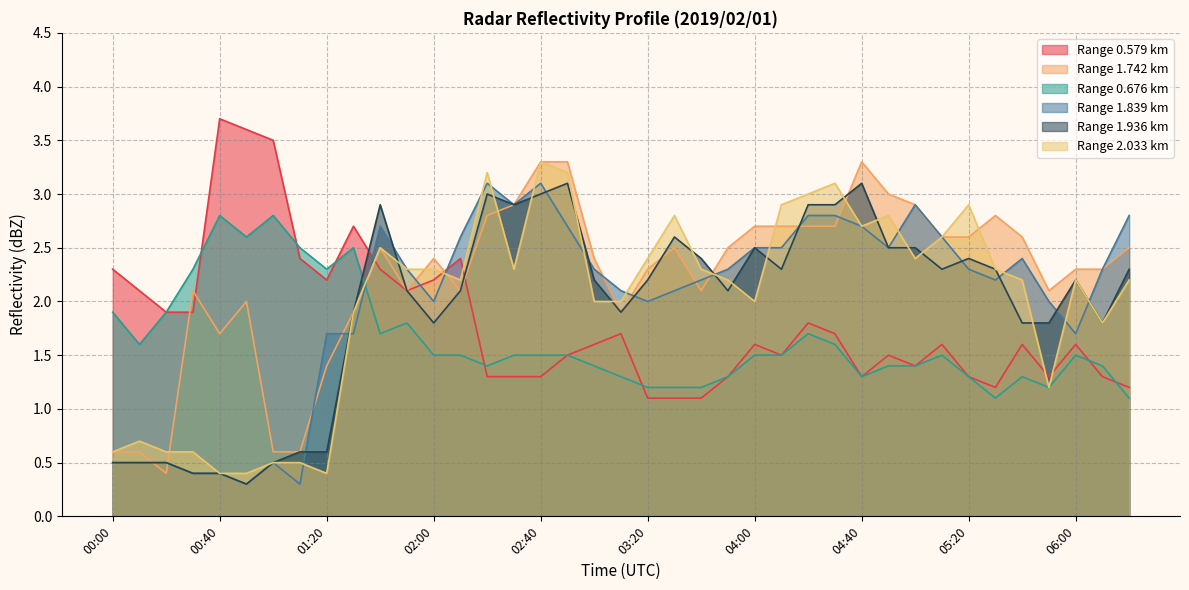

How many data points in 2.033 are above 2?

24